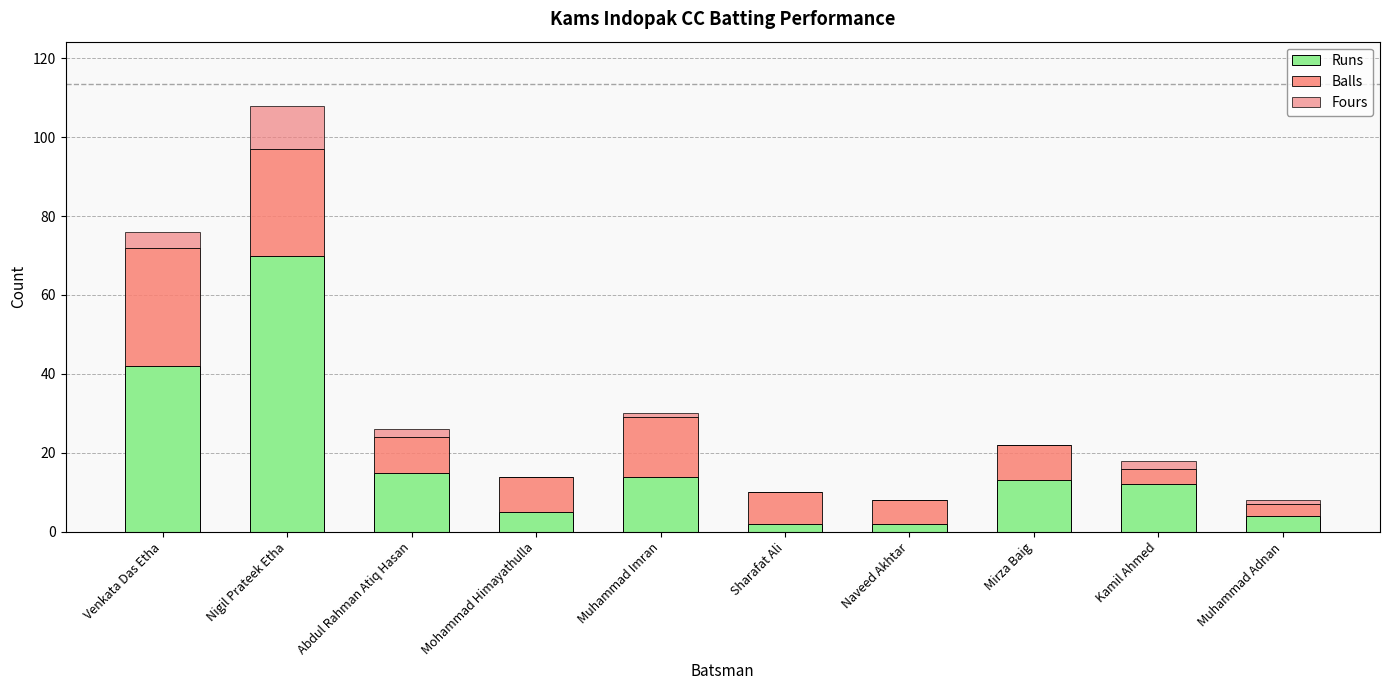

Are the bars horizontal?

No